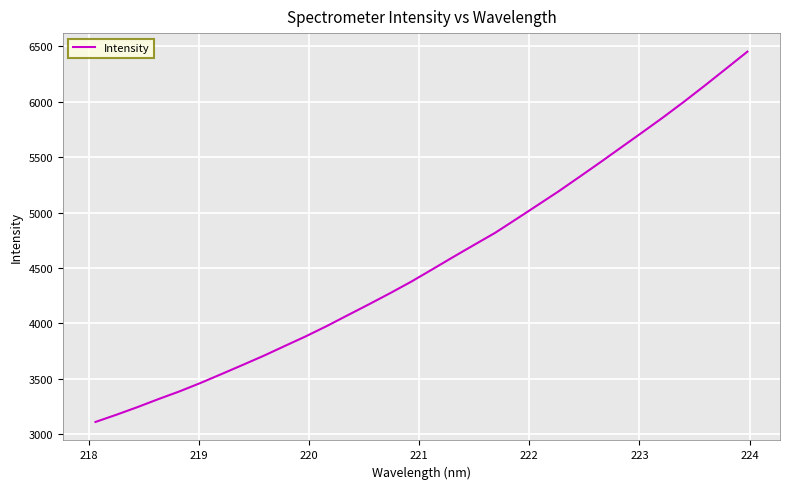

What is the difference between the maximum and minimum values?

3342.7